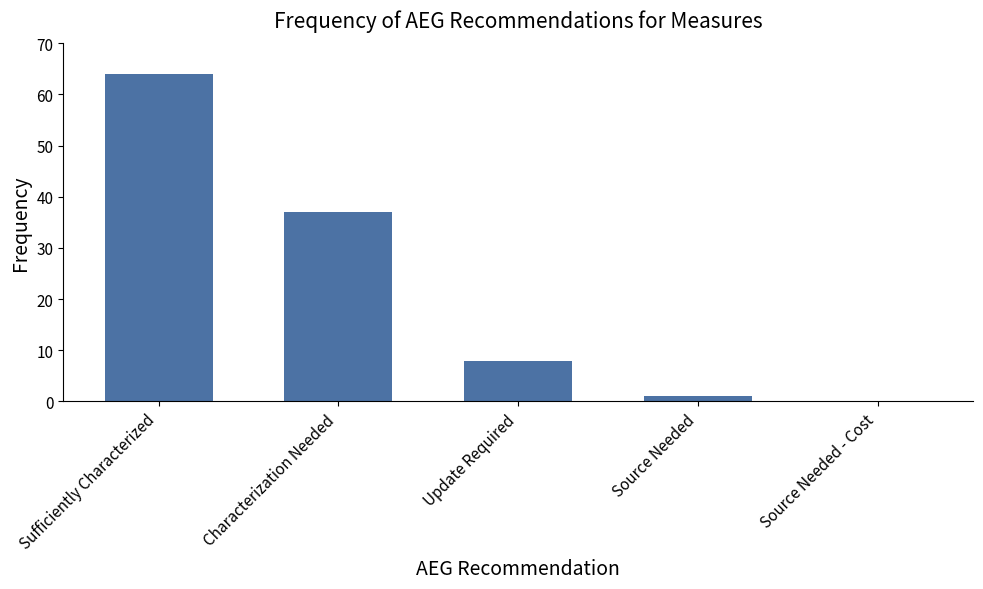

What is the greatest value displayed?

64